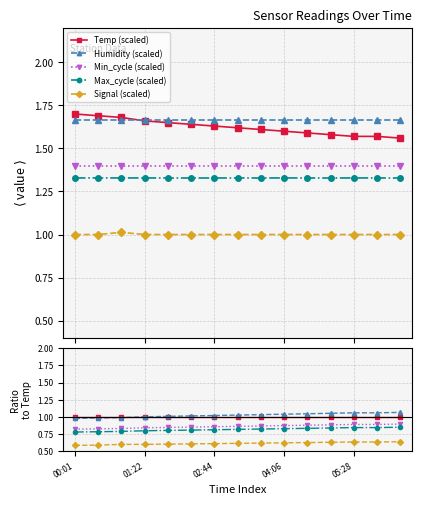

True or false: Temp (scaled) has more than 2 interior local peaks.

False